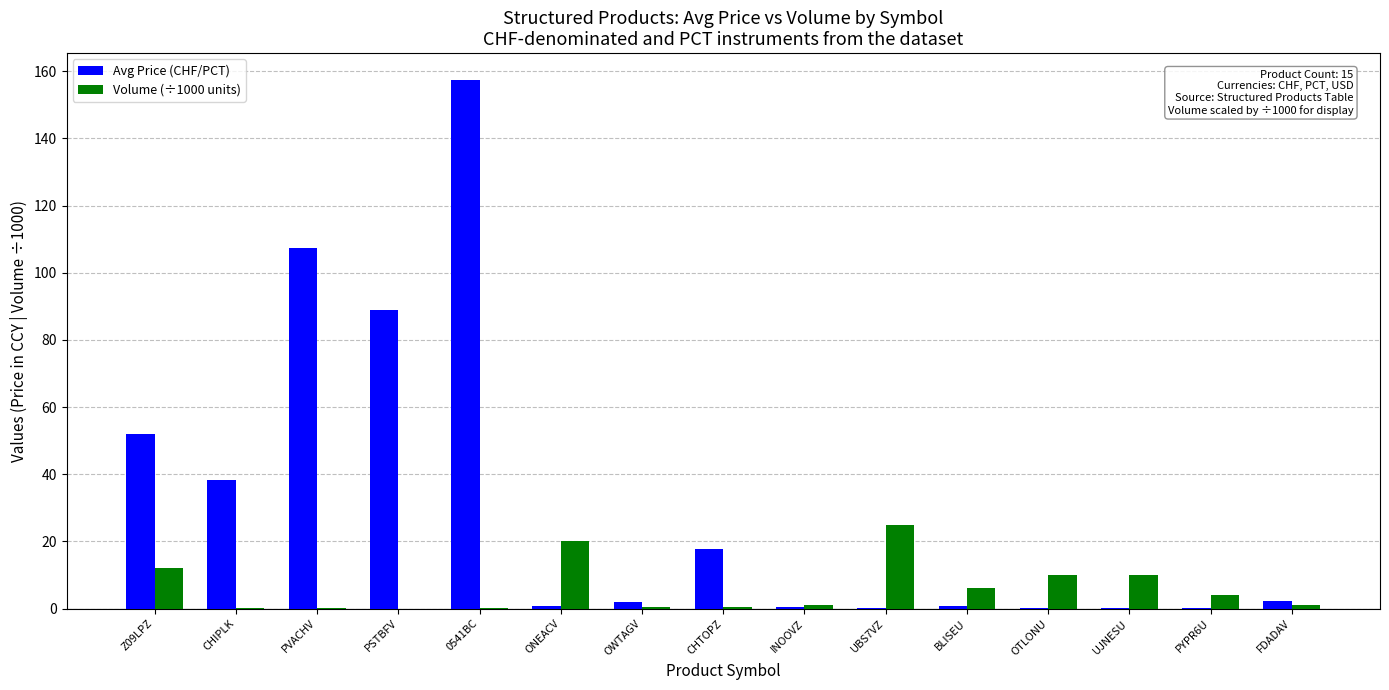

Which series has the largest total across all categories?

Avg Price (CHF/PCT)